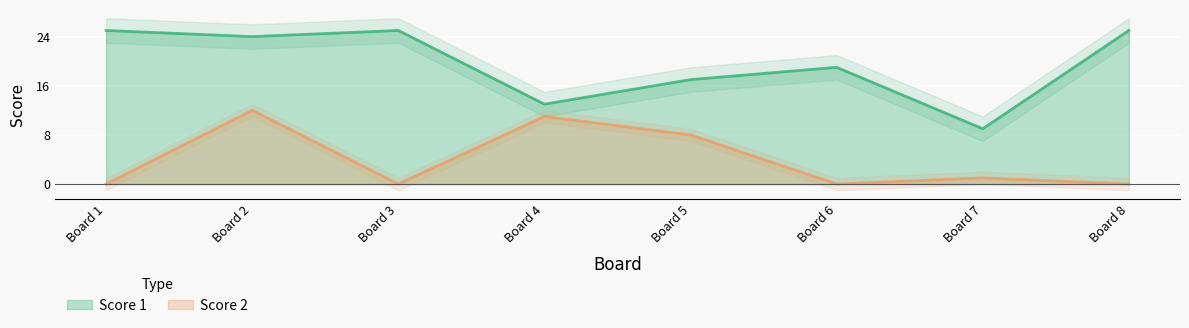

What is the difference between the Score 2 values at Board 2 and Board 1?

12